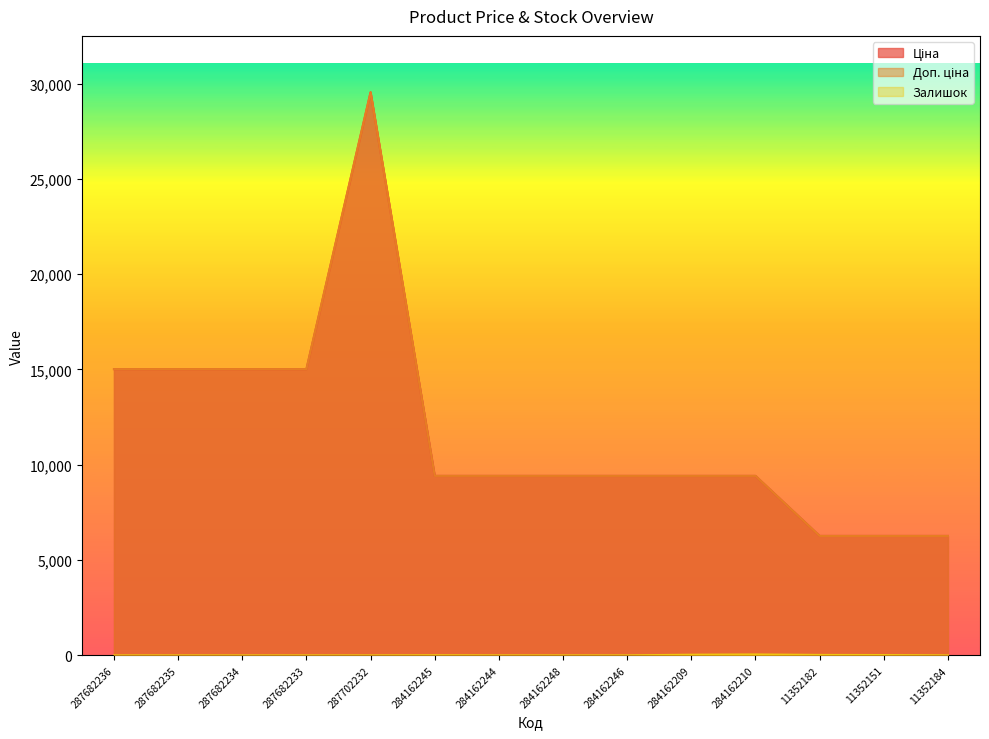

Which has a higher value, 284162248 or 287682236?

287682236